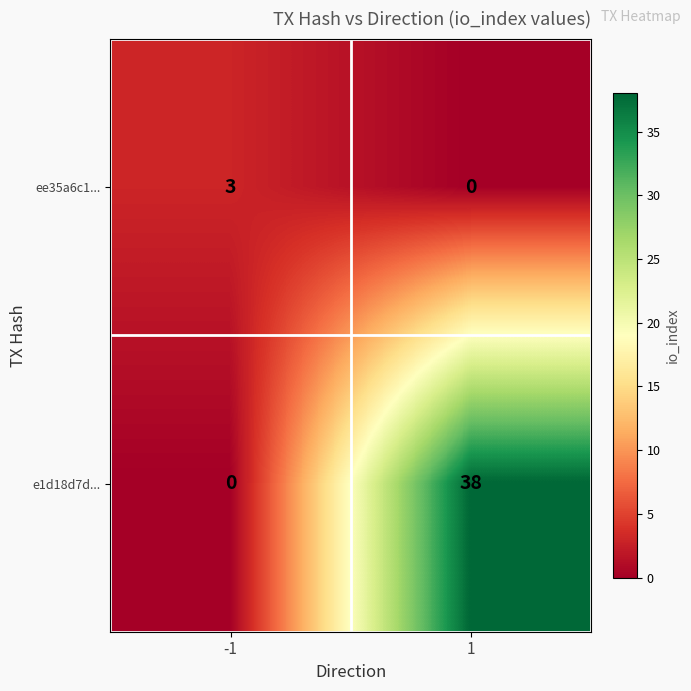

Reading left to right, list all the values displayed in this chart.

ee35a6c1...: -1=3	1=0
e1d18d7d...: -1=0	1=38